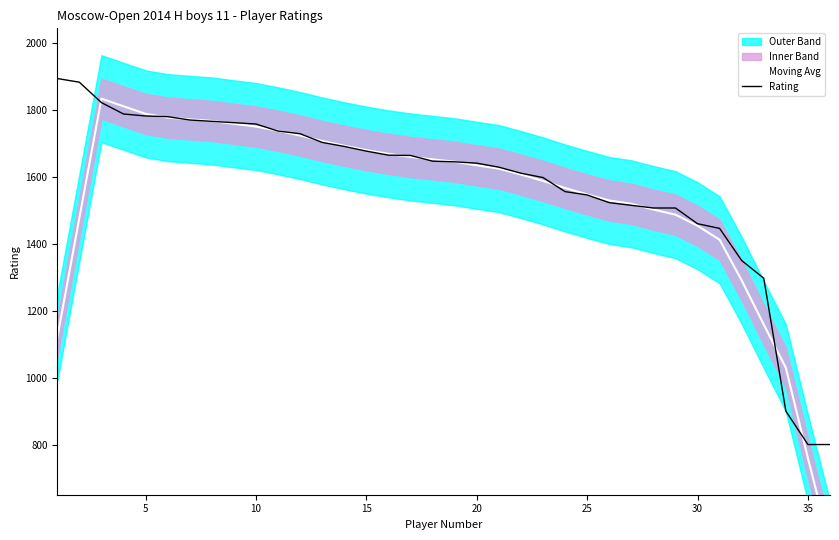

What is the maximum value for Rating?

1894